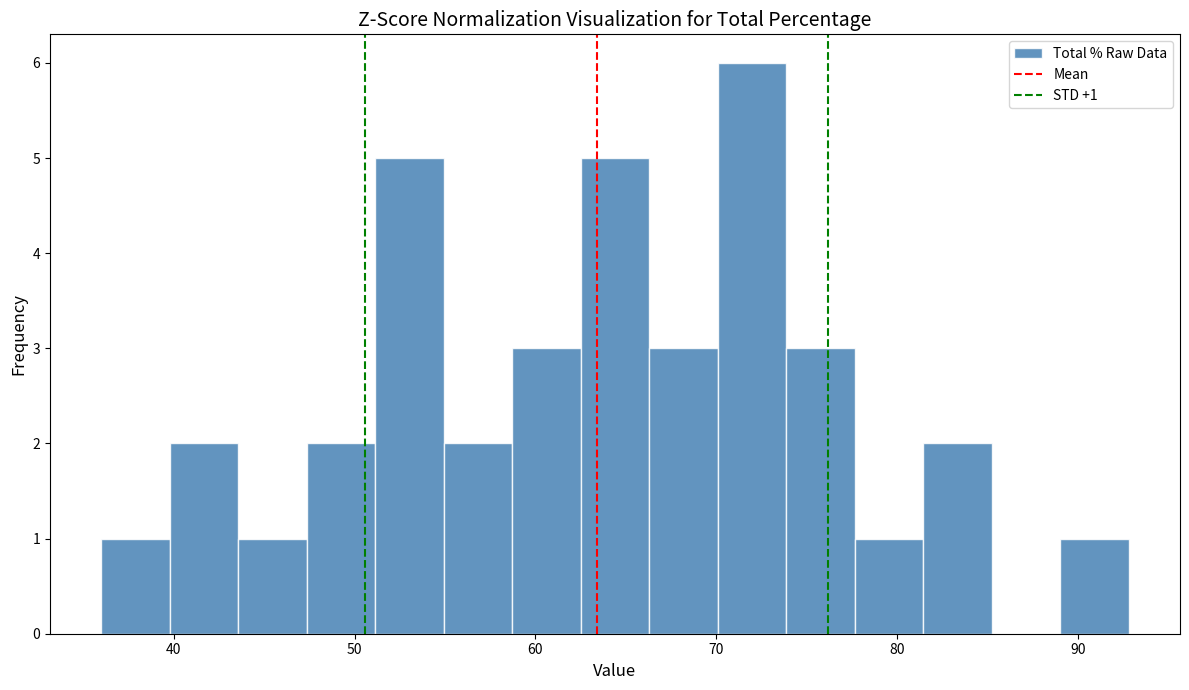

Around what value on the x-axis is the tallest bar? Give the approximate position of its centre, as read against the axis.

72